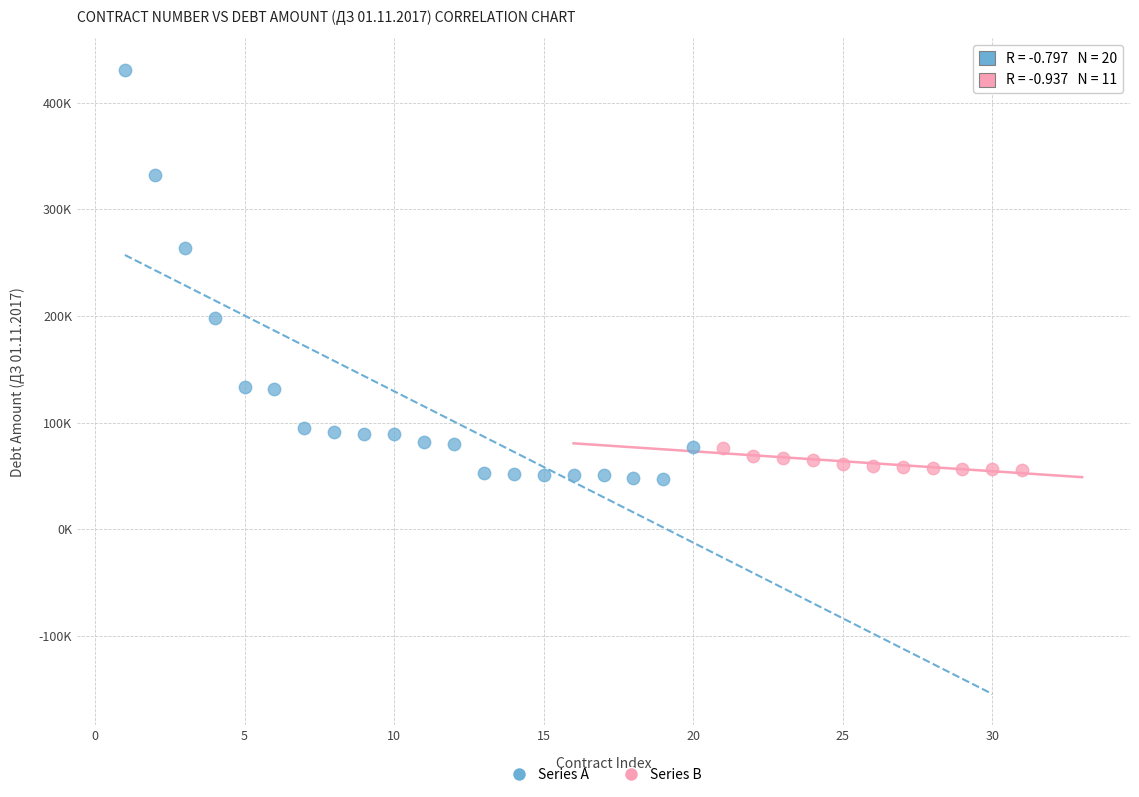

Which series contains the highest Y value?

Series A